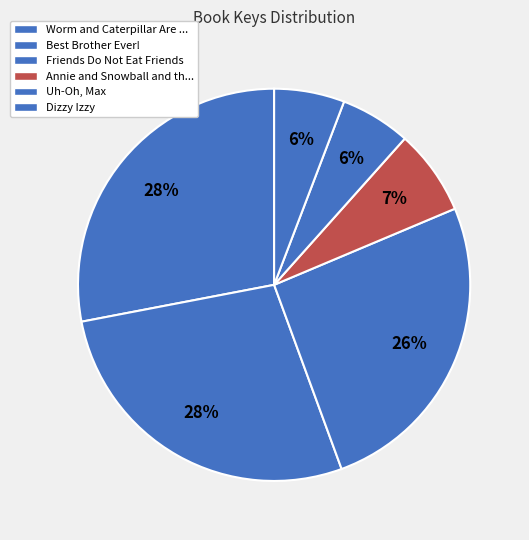

Is the sum of Best Brother Ever! and Friends Do Not Eat Friends greater than half?

Yes